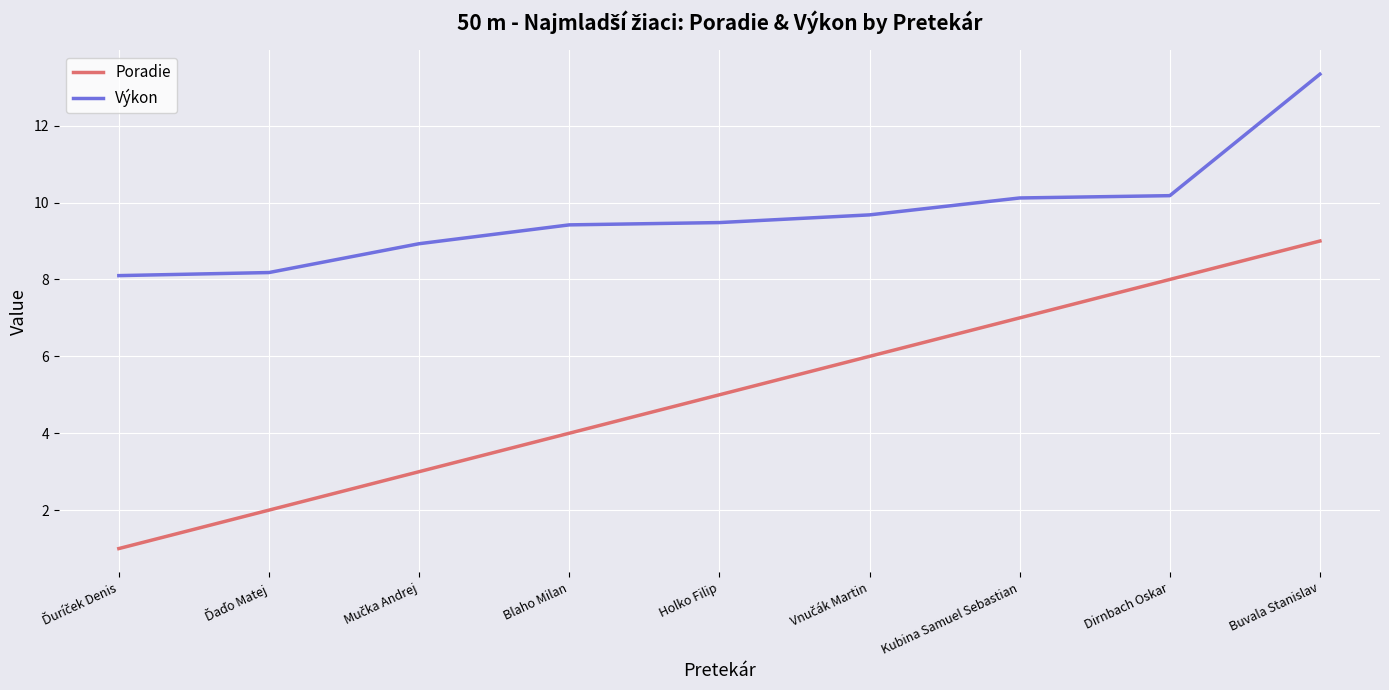

What is the maximum value shown in the chart?

13.3